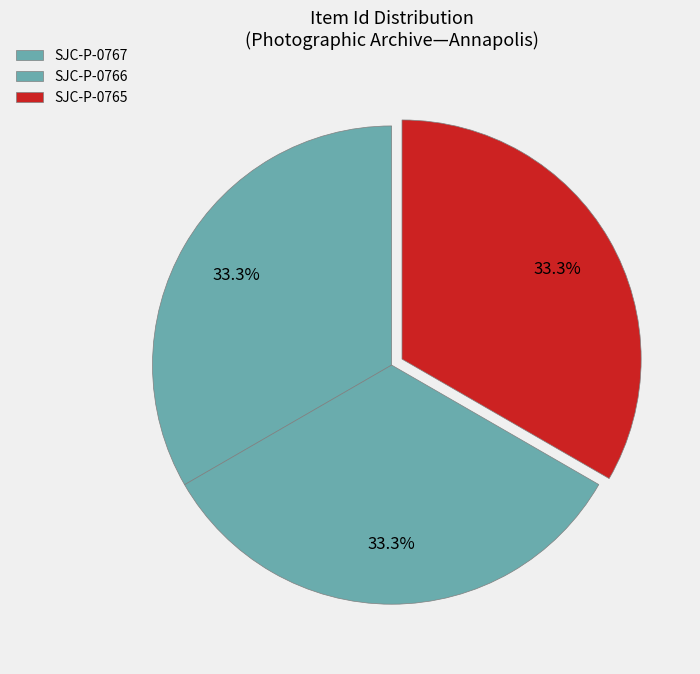

Is it true that SJC-P-0765 is 33% of the pie?

True